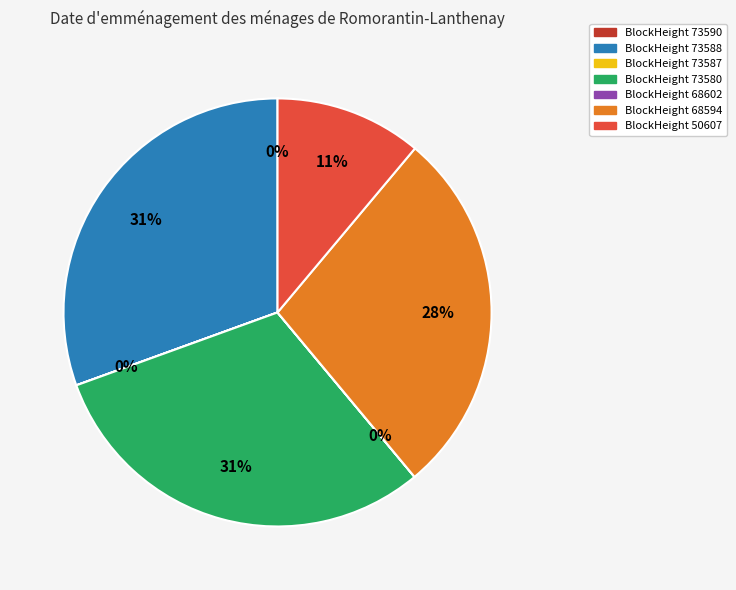

To the nearest percent, what is the difference between the largest and smallest slice percentages?

31%